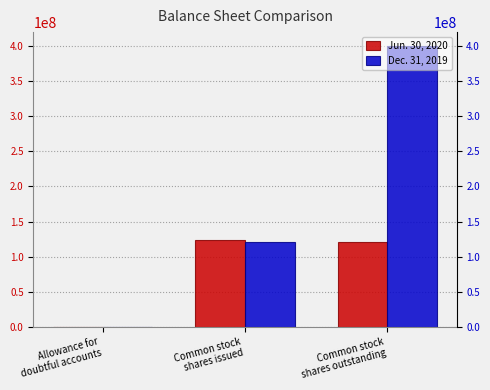

At which category is the sum across all series the highest?

Common stock
shares outstanding